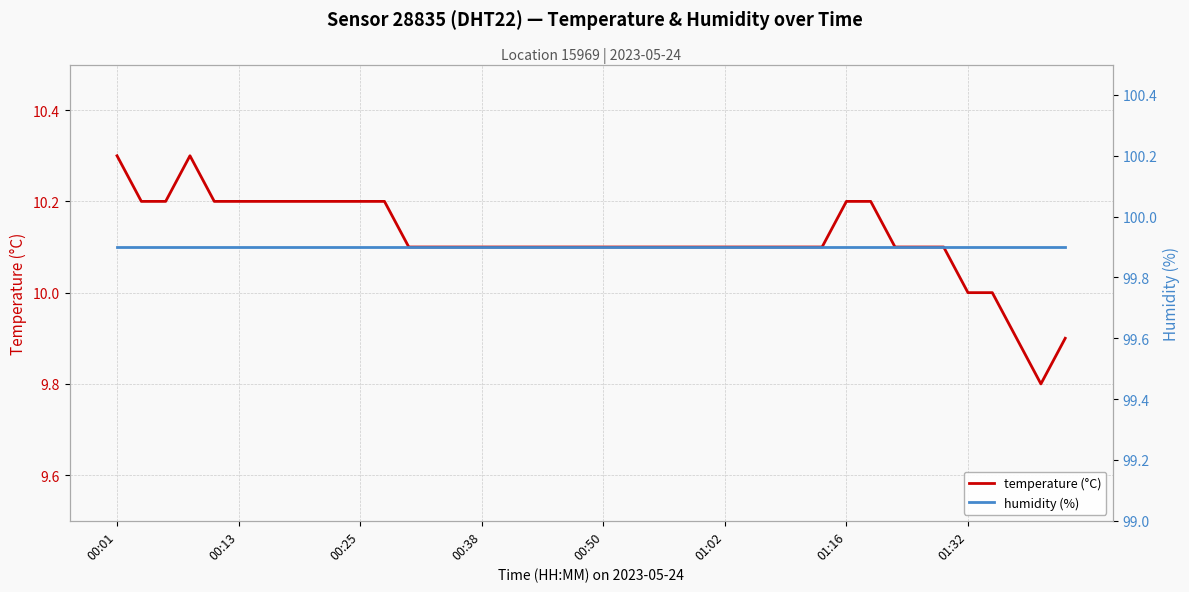

The humidity series shows 99.9 at 21. True or false?

True